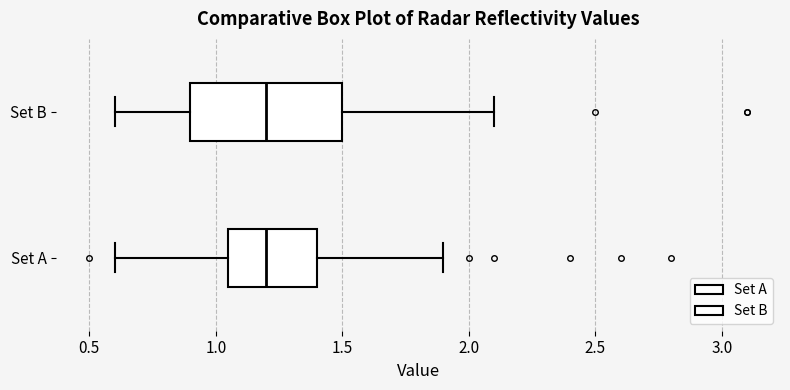

Reading bottom to top, transcribe this box plot: for each box, give where its median line is, the range the box spans, and where its two whiskers end, as read against the x-axis. The values are not printed on the chart, so give them approximately, as read against the axis.

Set A: median 1.20, box 1.05 to 1.40, whiskers 0.60 to 1.90
Set B: median 1.20, box 0.90 to 1.50, whiskers 0.60 to 2.10